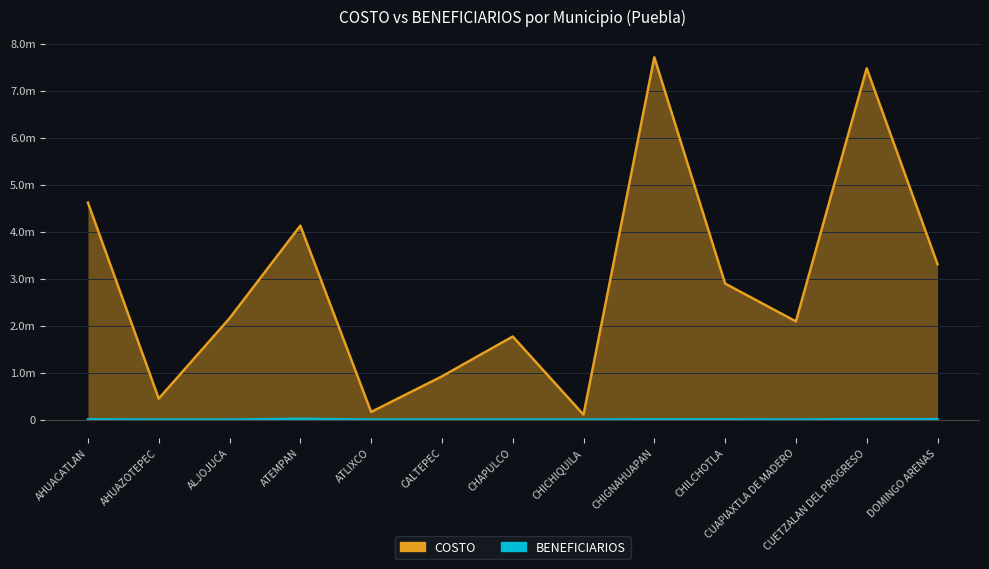

What is the smallest value displayed?

104049.6